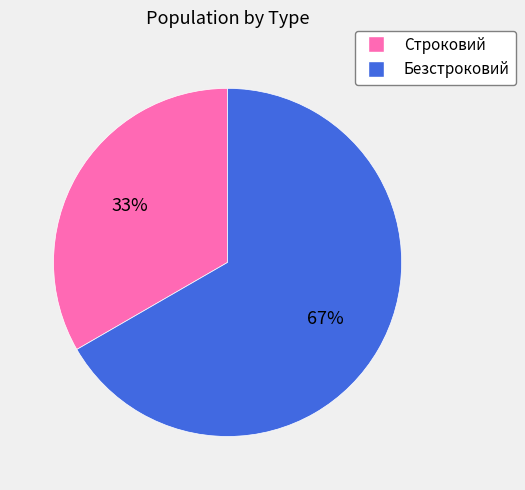

True or false: Строковий accounts for 33% of the total.

True